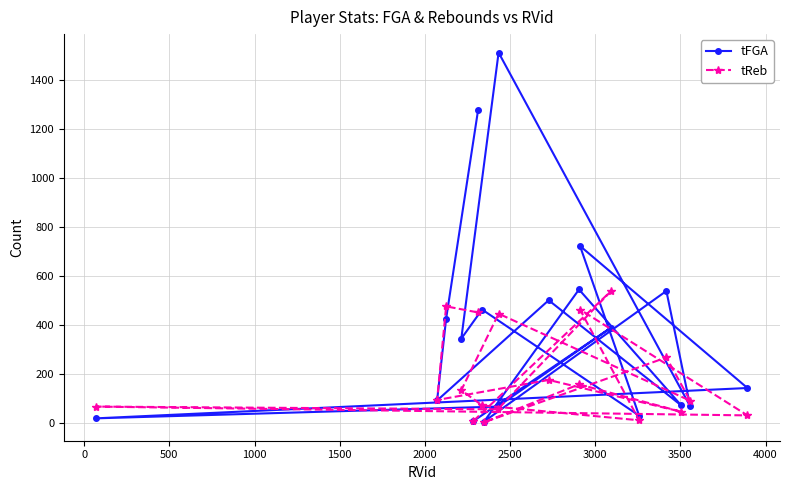

What is the smallest value displayed?

2